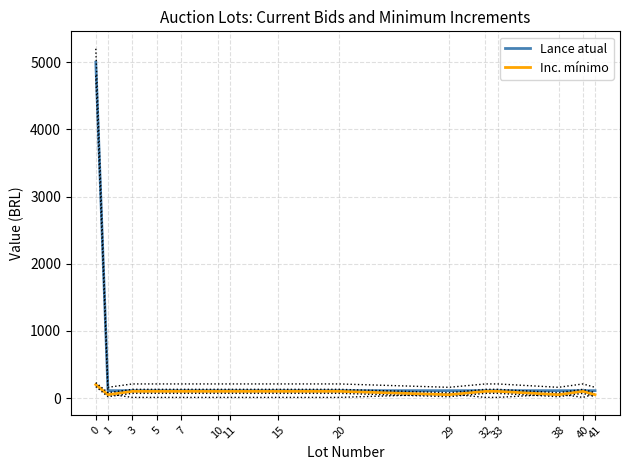

Rank the categories by Inc. mínimo value from highest to lowest.

0, 3, 5, 7, 10, 11, 15, 20, 32, 33, 40, 1, 29, 38, 41